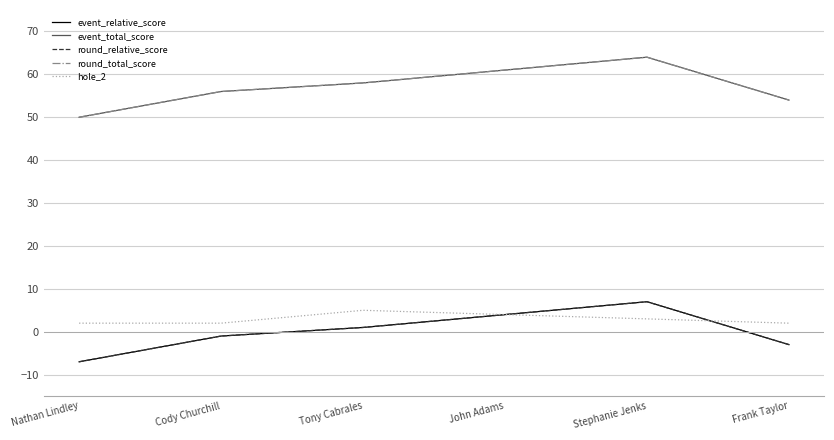

What is the difference between the highest and lowest values at John Adams?

57